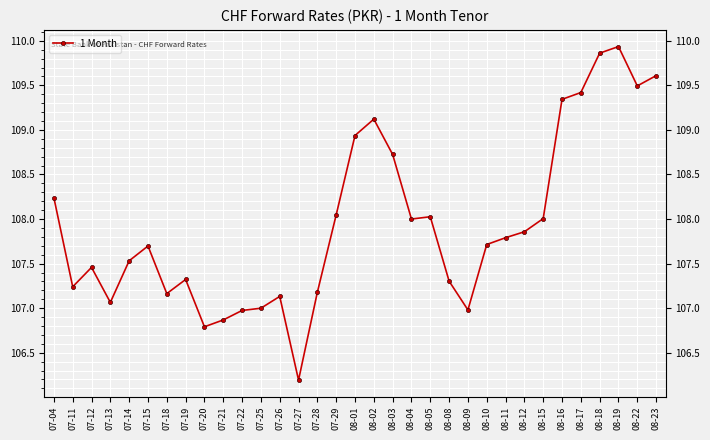

Reading right to left, what are all the values shown in this chart?

109.6	109.5	109.9	109.9	109.4	109.3	108.0	107.9	107.8	107.7	107.0	107.3	108.0	108.0	108.7	109.1	108.9	108.0	107.2	106.2	107.1	107.0	107.0	106.9	106.8	107.3	107.2	107.7	107.5	107.1	107.5	107.2	108.2